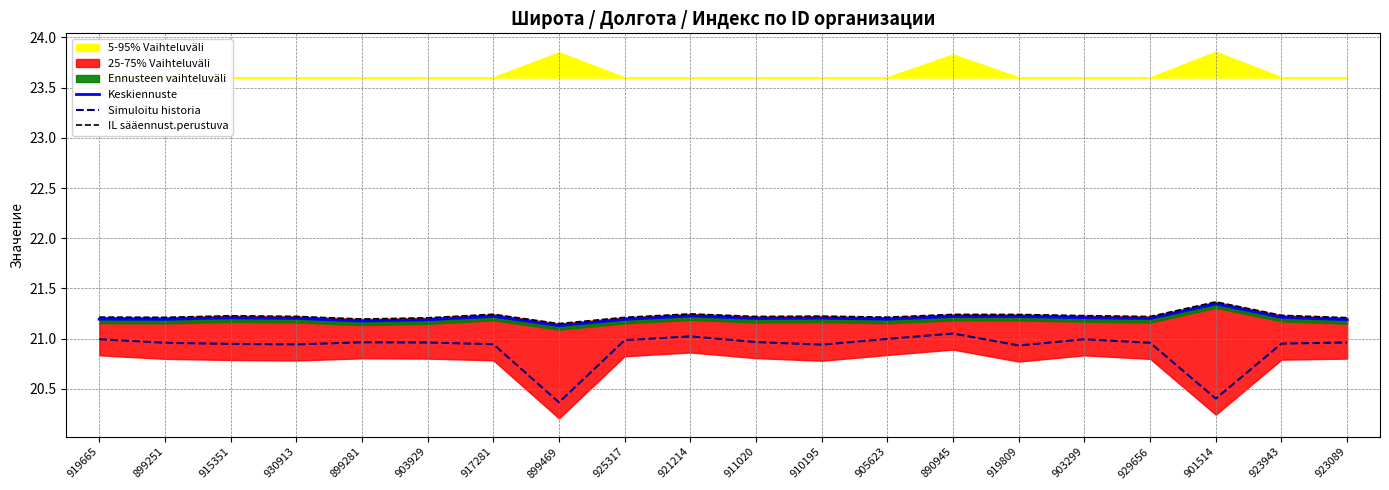

Reading left to right, list all the values displayed in this chart.

Keskiennuste: 919665=21.2	899251=21.2	915351=21.2	930913=21.2	899281=21.2	903929=21.2	917281=21.2	899469=21.1	925317=21.2	921214=21.2	911020=21.2	910195=21.2	905623=21.2	890945=21.2	919809=21.2	903299=21.2	929656=21.2	901514=21.3	923943=21.2	923089=21.2
Simuloitu historia: 919665=21.0	899251=21.0	915351=20.9	930913=20.9	899281=21.0	903929=21.0	917281=20.9	899469=20.4	925317=21.0	921214=21.0	911020=21.0	910195=20.9	905623=21.0	890945=21.1	919809=20.9	903299=21.0	929656=21.0	901514=20.4	923943=21.0	923089=21.0
IL sääennust.perustuva: 919665=21.2	899251=21.2	915351=21.2	930913=21.2	899281=21.2	903929=21.2	917281=21.2	899469=21.2	925317=21.2	921214=21.2	911020=21.2	910195=21.2	905623=21.2	890945=21.2	919809=21.2	903299=21.2	929656=21.2	901514=21.4	923943=21.2	923089=21.2